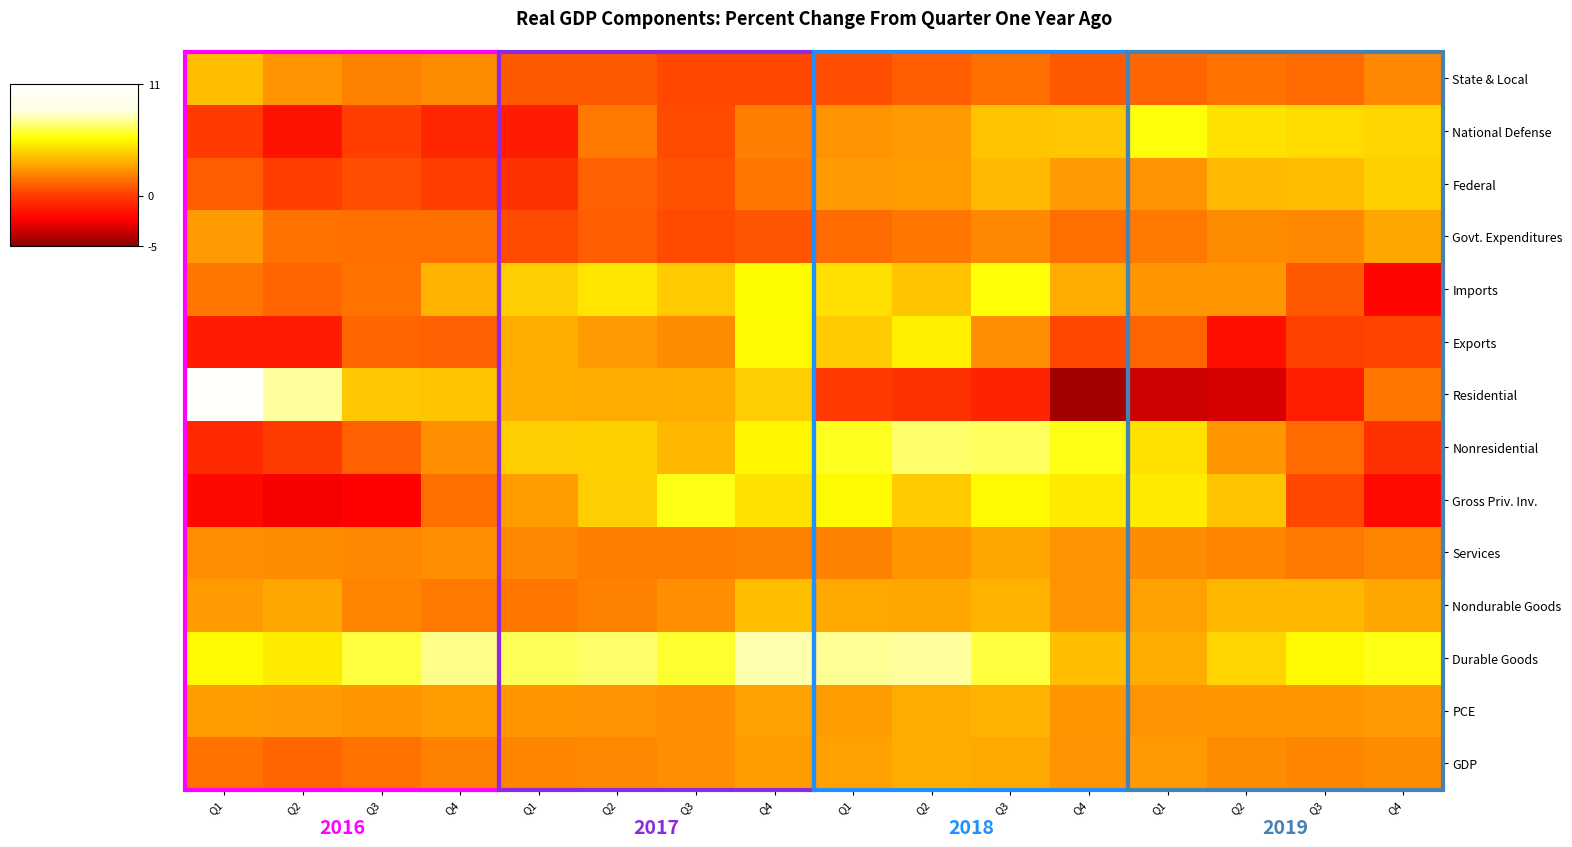

How many values in the GDP series exceed 2?

12